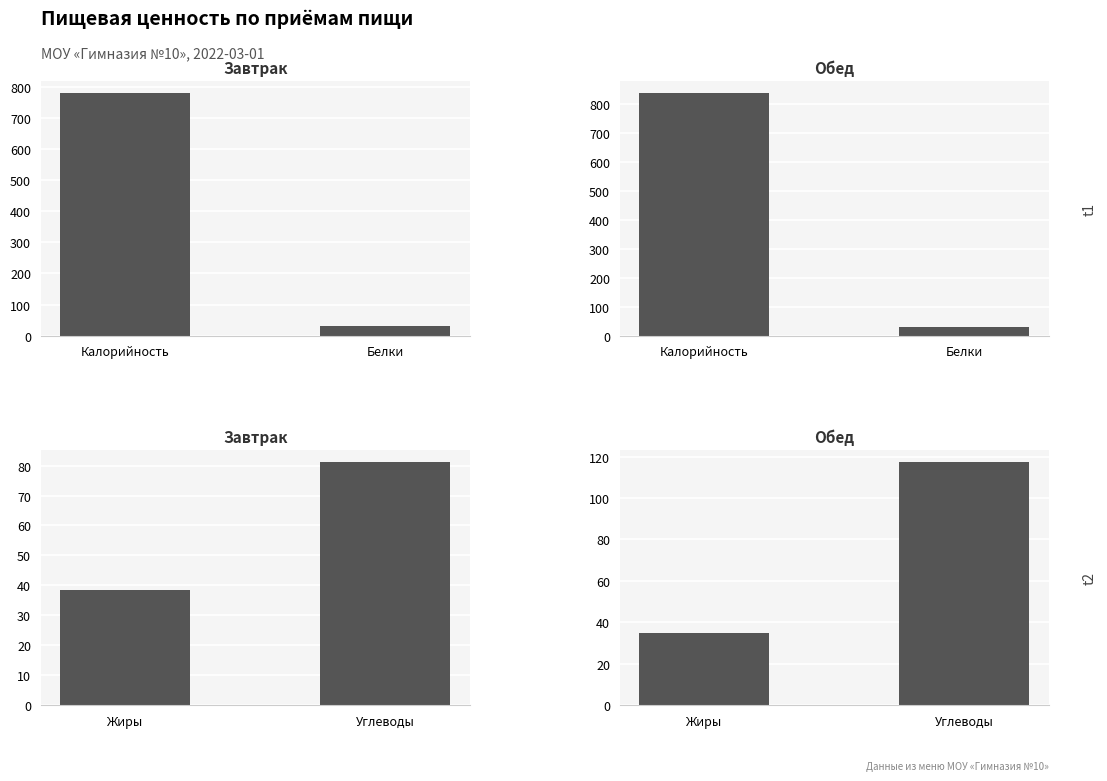

Does the chart contain stacked bars?

No